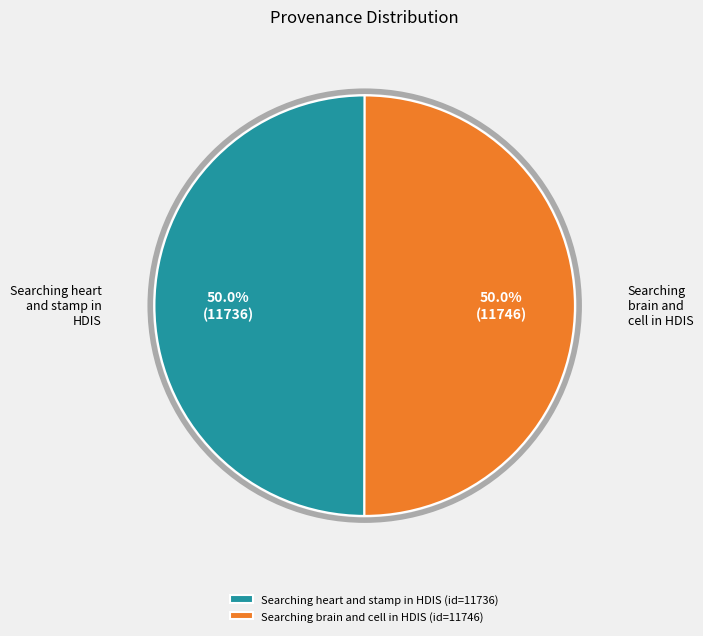

Combined, do Searching heart and stamp in HDIS (id=11736) and Searching brain and cell in HDIS (id=11746) account for over 50%?

Yes